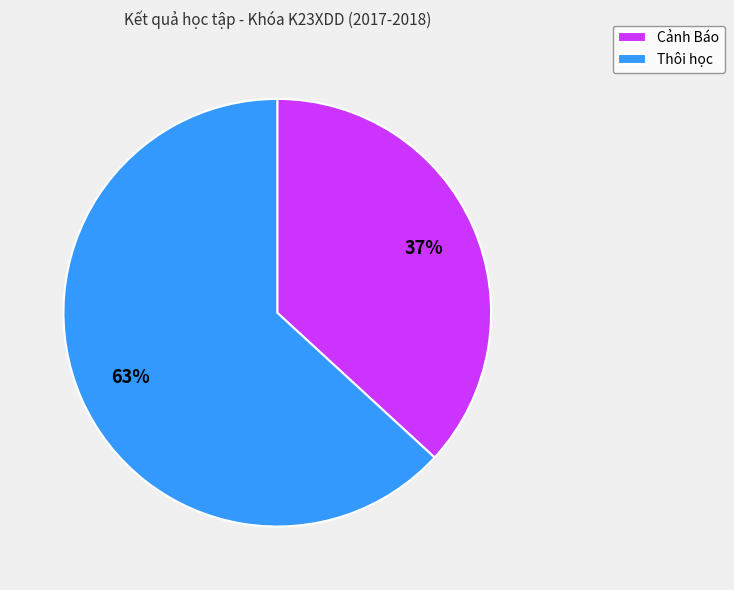

The Cảnh Báo slice represents 31% of the pie. True or false?

False